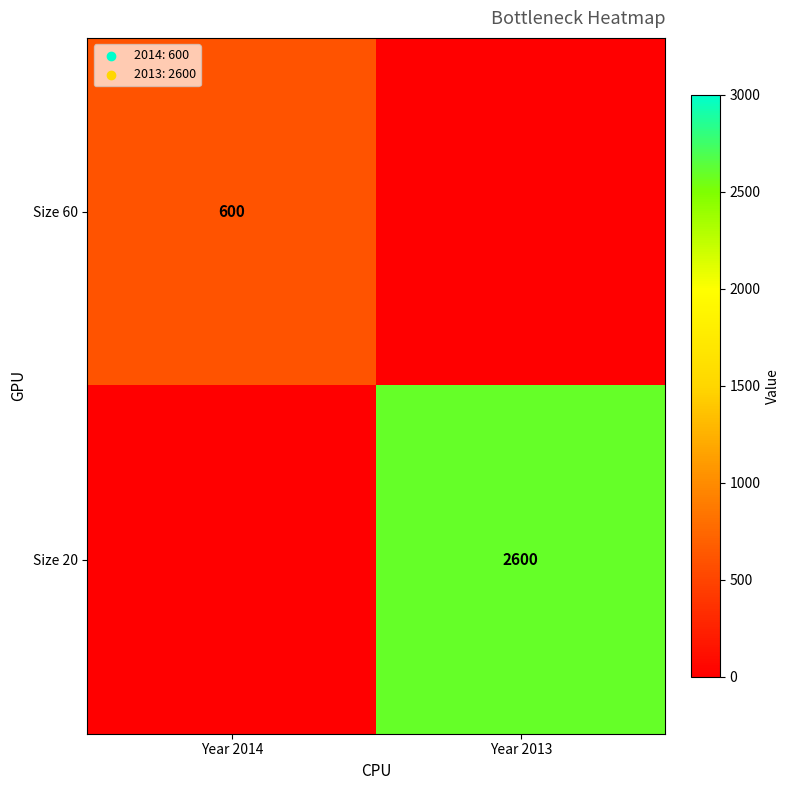

The Size 20 series shows 606 at Year 2013. True or false?

False